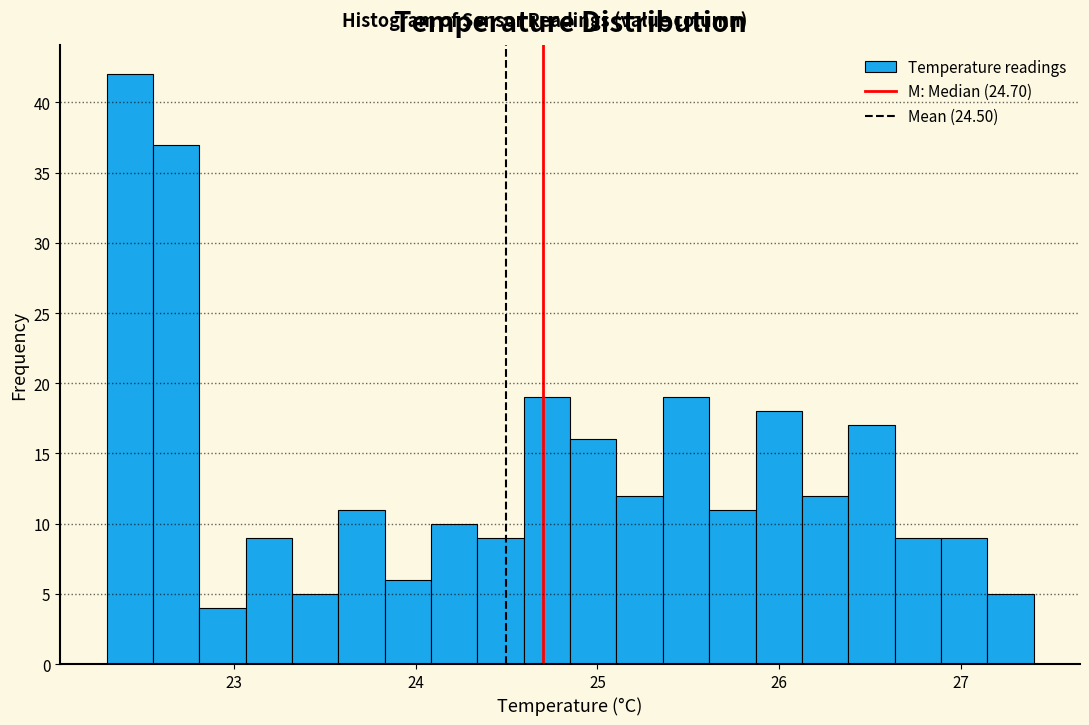

Around what value on the x-axis is the tallest bar? Give the approximate position of its centre, as read against the axis.

22.4